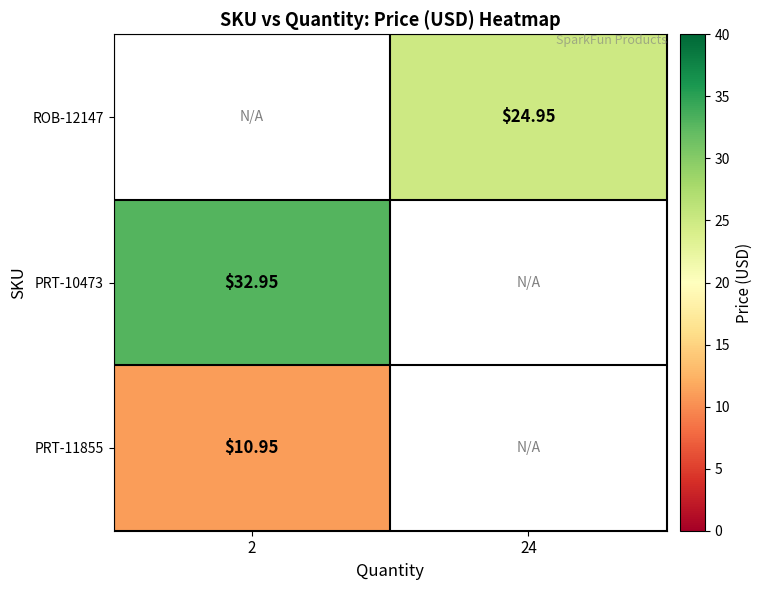

Is it true that PRT-11855 equals 10.9 at 2?

True